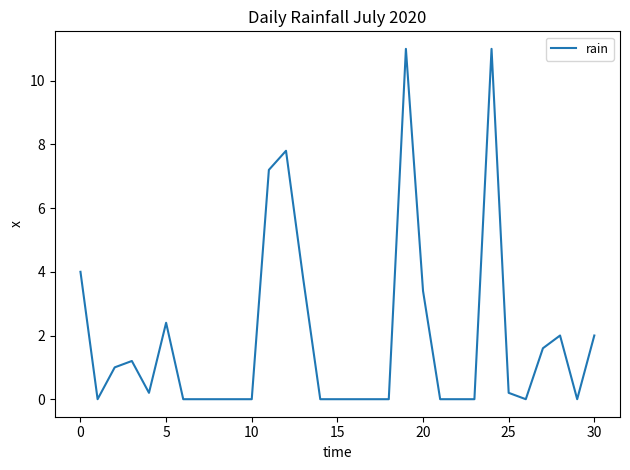

What is the greatest value displayed?

11.0